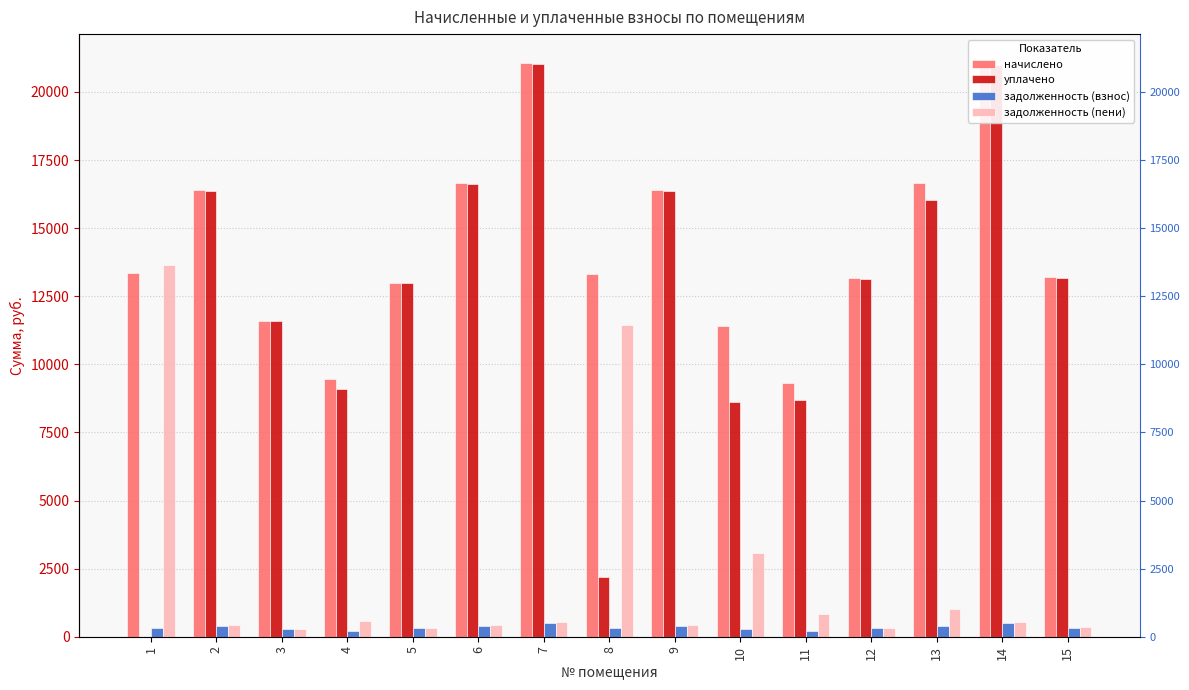

True or false: задолженность (пени) has a value of 529.2 at 15.

False